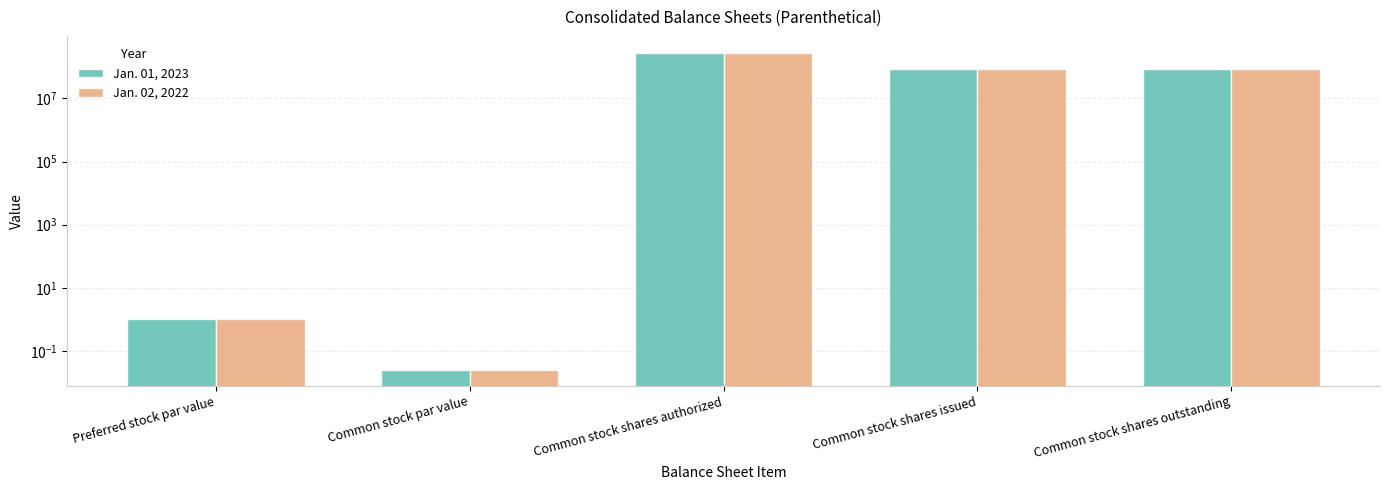

Reading left to right, extract all data points from this chart.

Jan. 01, 2023: 1.0	0.0	280000000.0	83178294.0	83178294.0
Jan. 02, 2022: 1.0	0.0	280000000.0	86162879.0	86162879.0